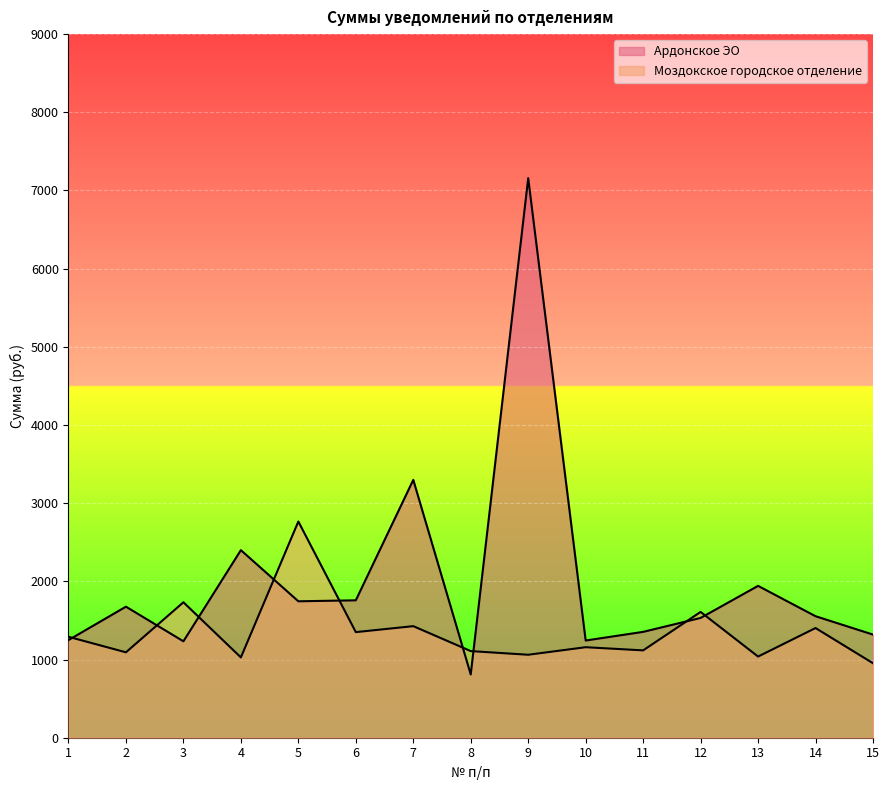

Where is Ардонское ЭО nearest to the value 3983?

7